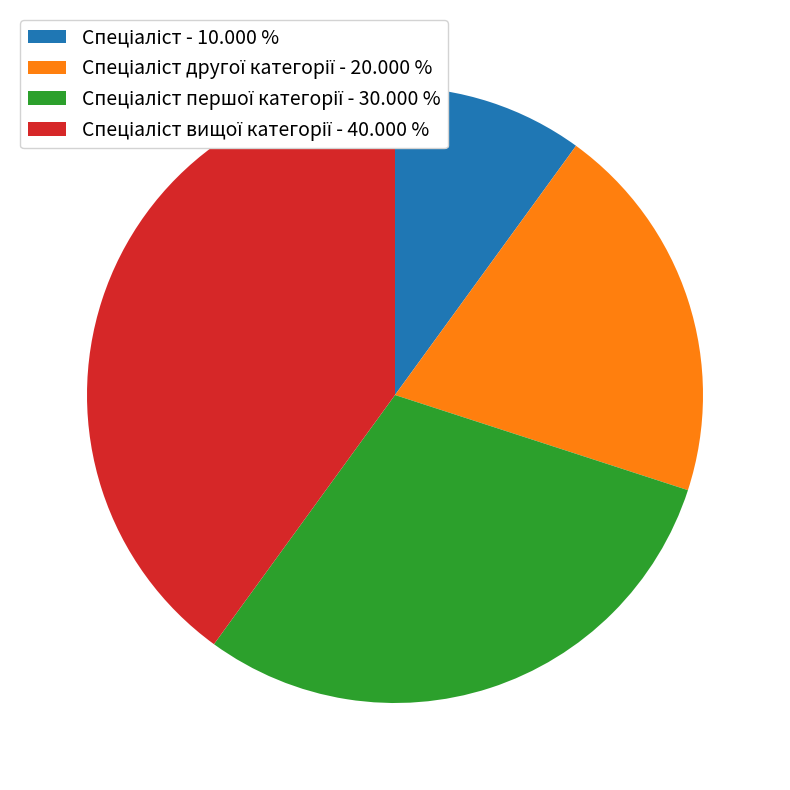

Is there a majority slice in this chart?

No